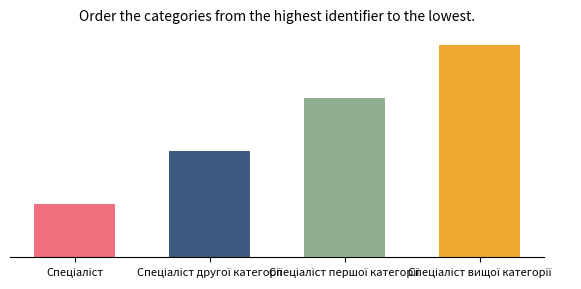

What is the value of the 4th bar from the left?

4